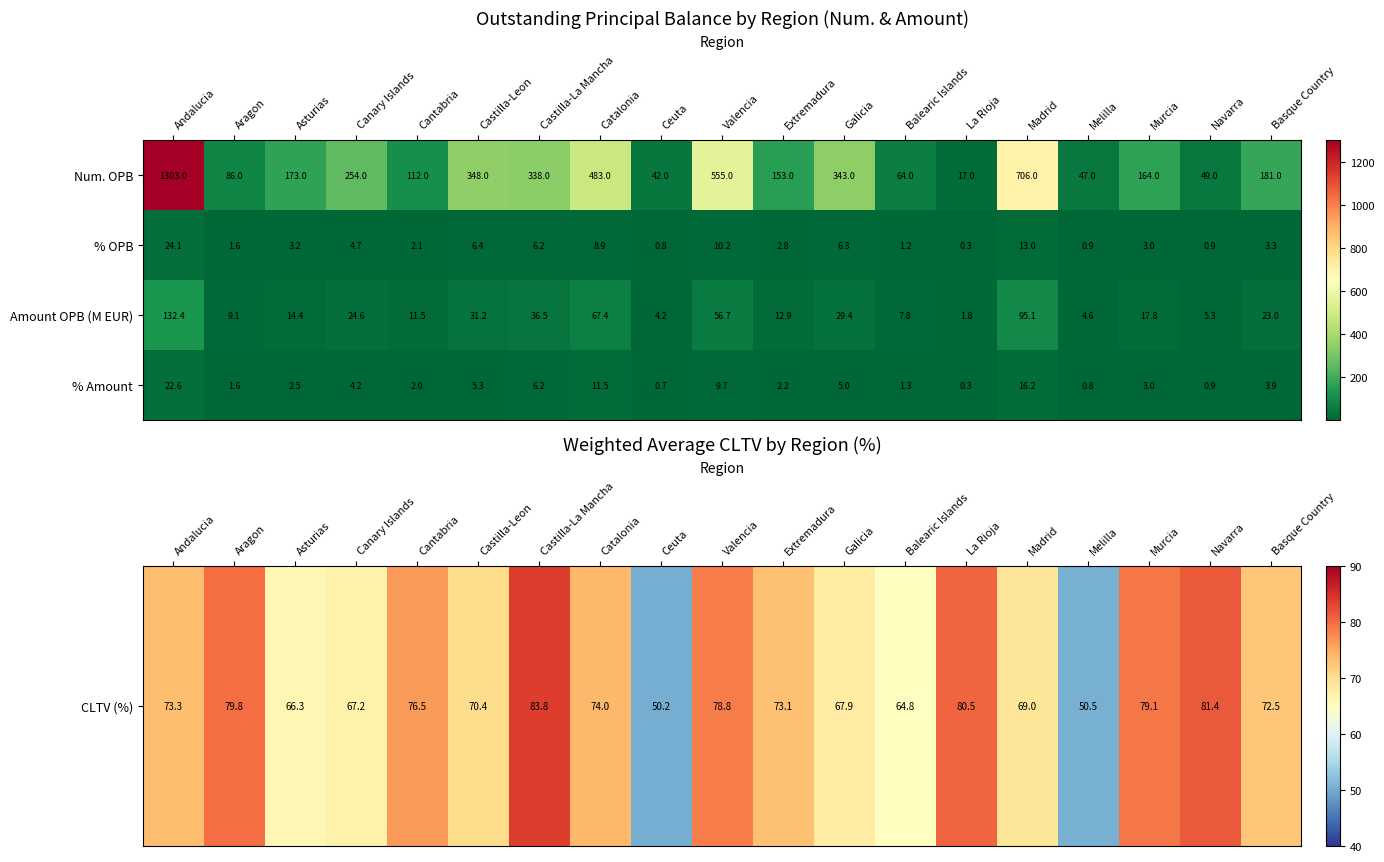

Which series has the largest range (max minus min)?

Num. OPB